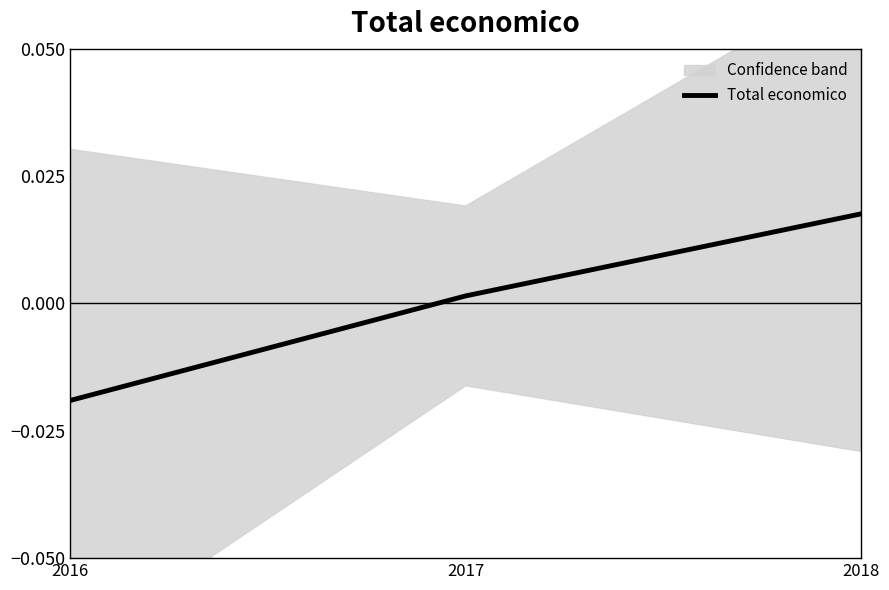

Between 2016 and 2017, which is larger?

2017